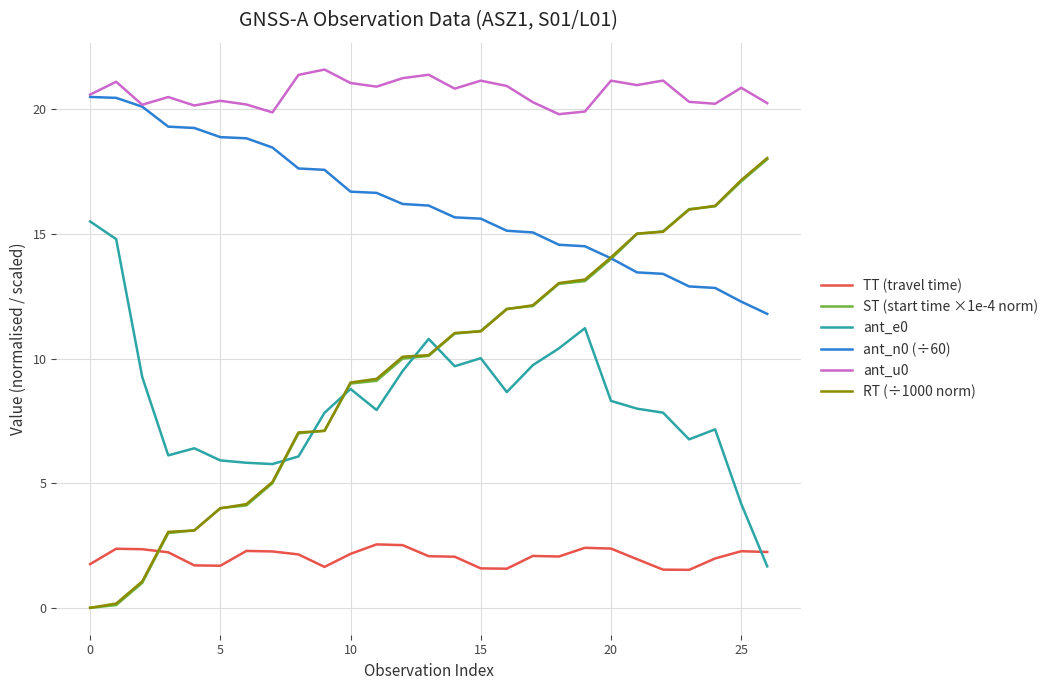

At how many categories does at least one series exceed 15?

27